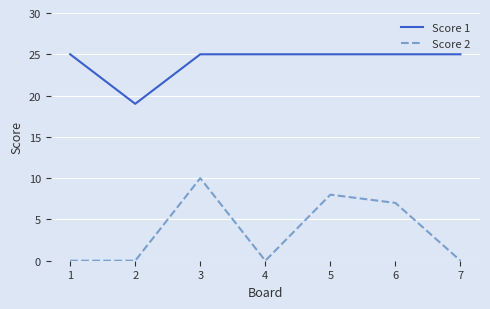

How many interior local peaks does the Score 2 series have?

2